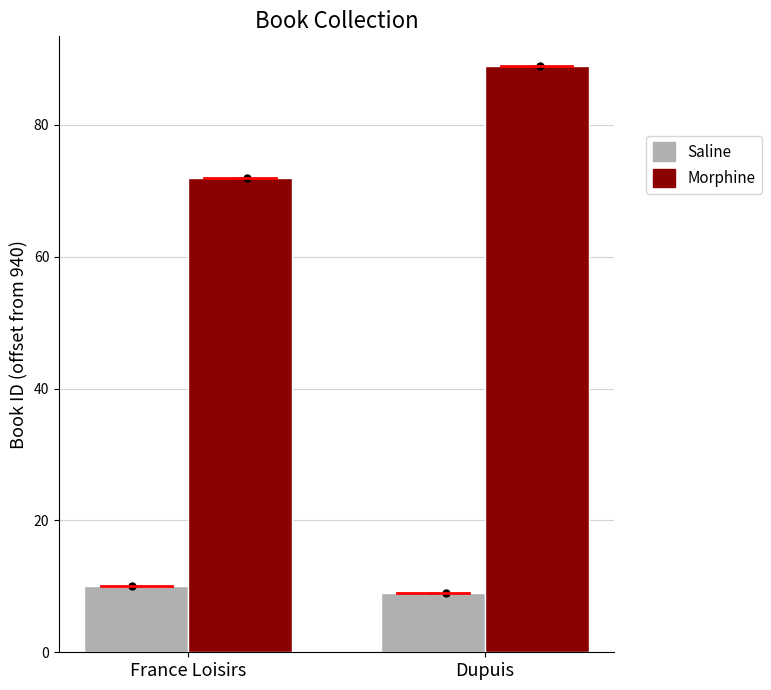

Is the value of Morphine at Dupuis greater than the value of Saline at Dupuis?

Yes